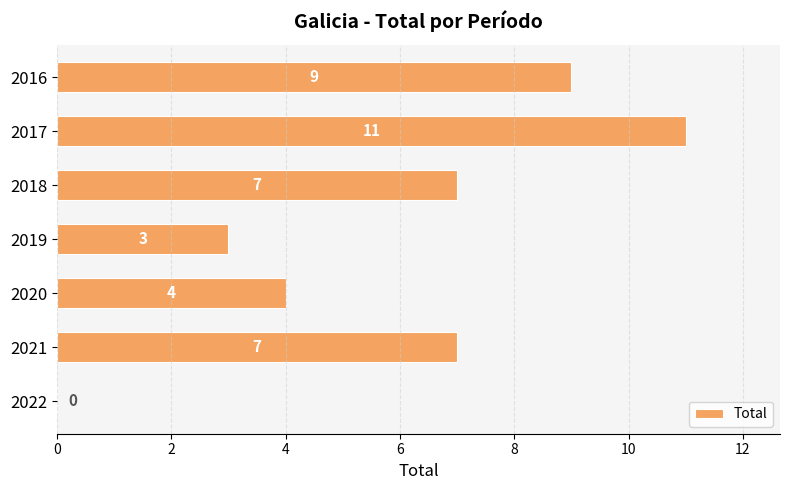

The chart shows a value of 7 at 2018. True or false?

True